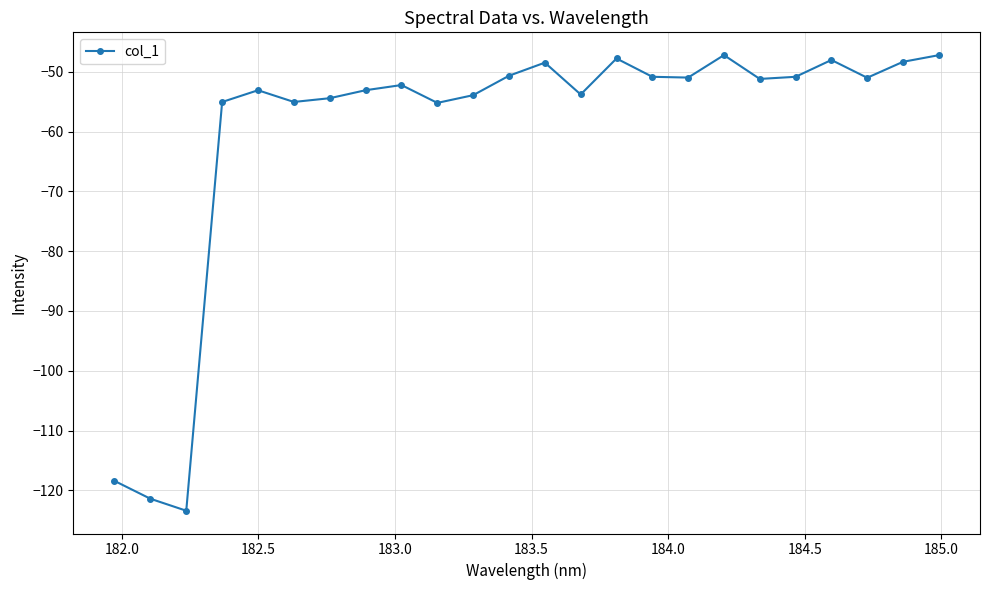

What is the maximum value shown in the chart?

-47.2